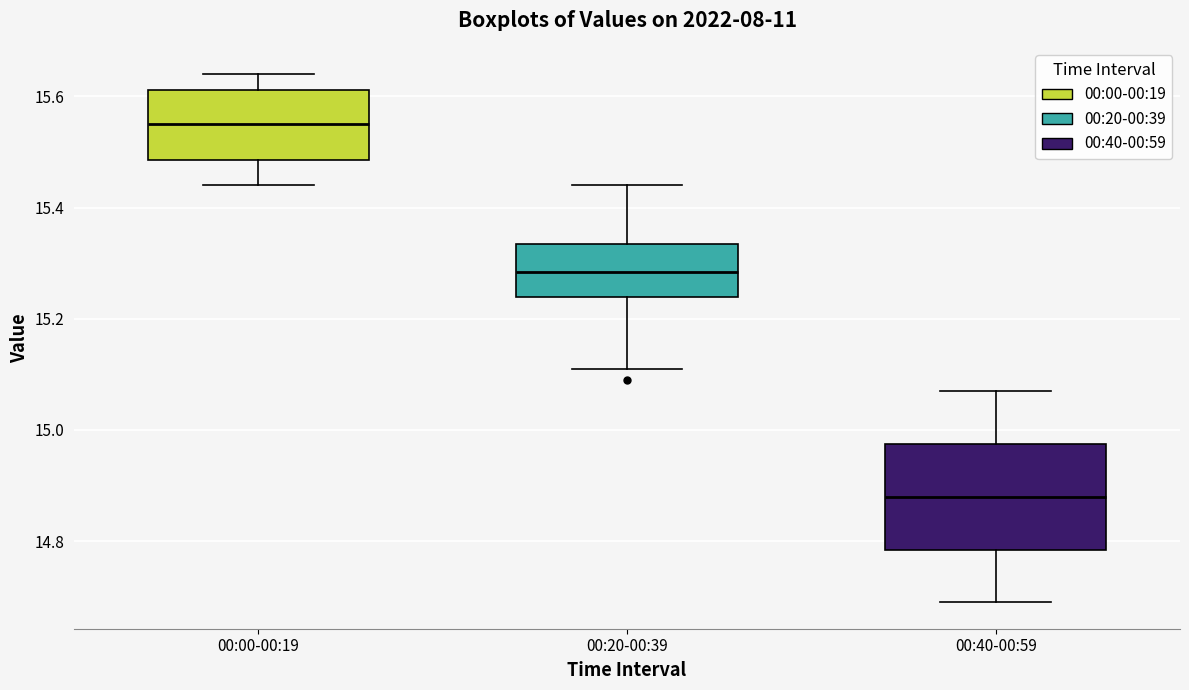

Reading left to right, transcribe this box plot: for each box, give where its median line is, the range the box spans, and where its two whiskers end, as read against the y-axis. The values are not printed on the chart, so give them approximately, as read against the axis.

00:00-00:19: median 15.56, box 15.48 to 15.62, whiskers 15.44 to 15.64
00:20-00:39: median 15.28, box 15.24 to 15.34, whiskers 15.12 to 15.44
00:40-00:59: median 14.88, box 14.78 to 14.98, whiskers 14.70 to 15.08